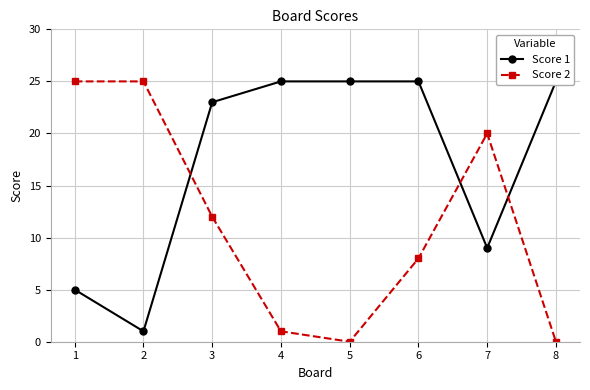

Which series has the largest total across all categories?

Score 1